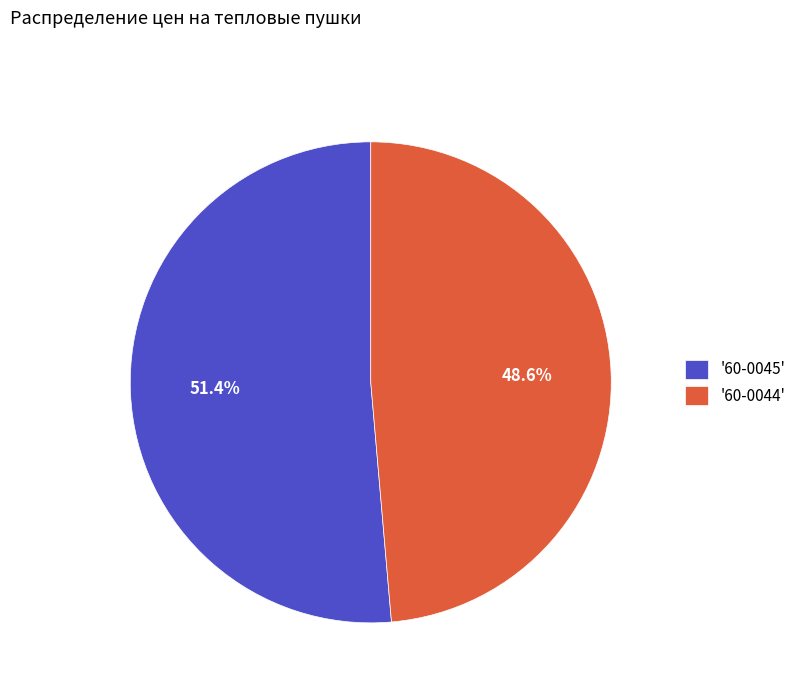

Which category has the biggest portion of the pie?

'60-0045'